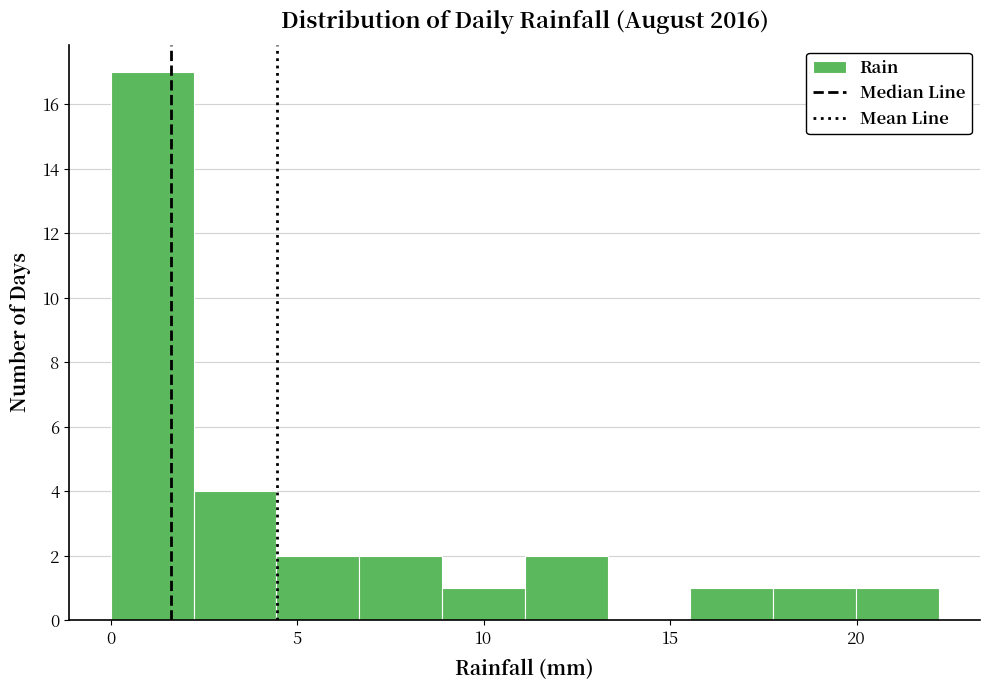

What is the height of the bar covering 20.0 to 22.0 on the x-axis? Neither the bar edges nor the heights are printed on the chart, so give them approximately, as read against the axes.

1